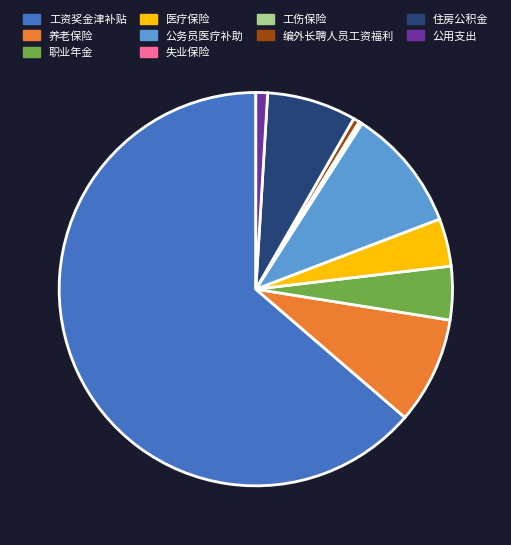

What is the ratio of the value at 住房公积金 to the value at 职业年金?

1.7